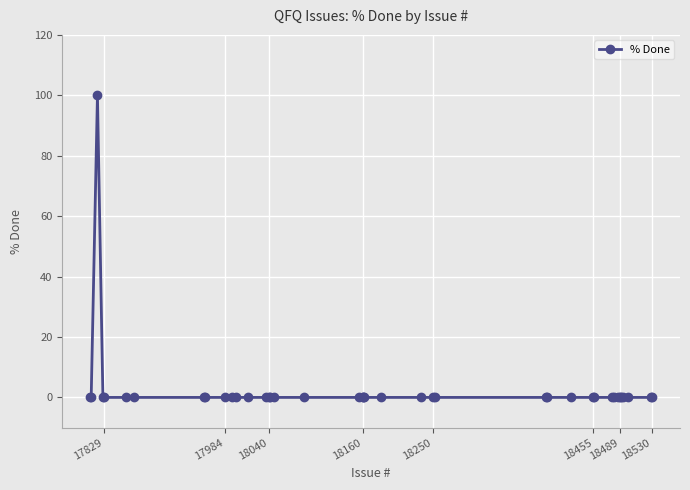

Count the number of values greater than 0.

1